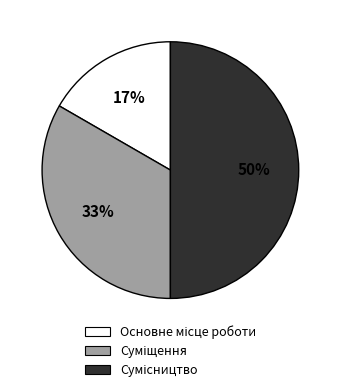

To the nearest percent, what is the average slice percentage?

33%